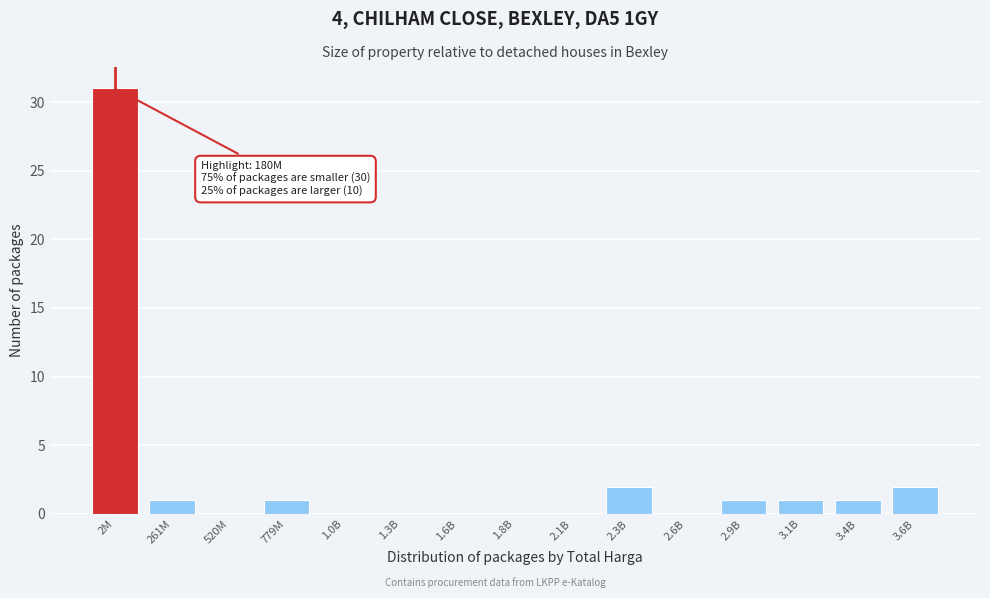

Reading left to right, list all the values displayed in this chart.

2M=31	261M=1	520M=0	779M=1	1.0B=0	1.3B=0	1.6B=0	1.8B=0	2.1B=0	2.3B=2	2.6B=0	2.9B=1	3.1B=1	3.4B=1	3.6B=2